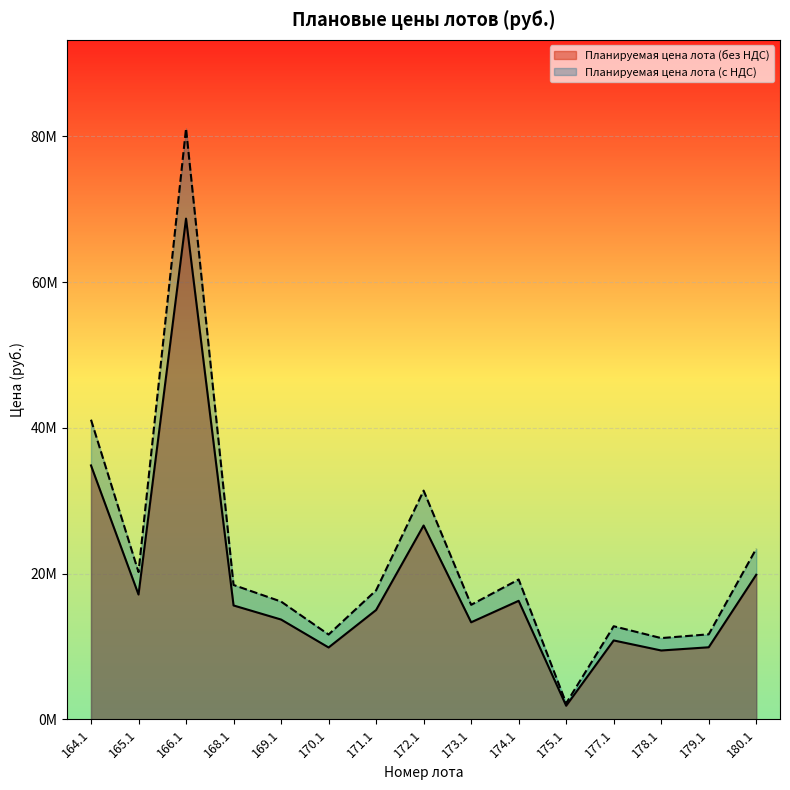

How many series are shown in this chart?

2